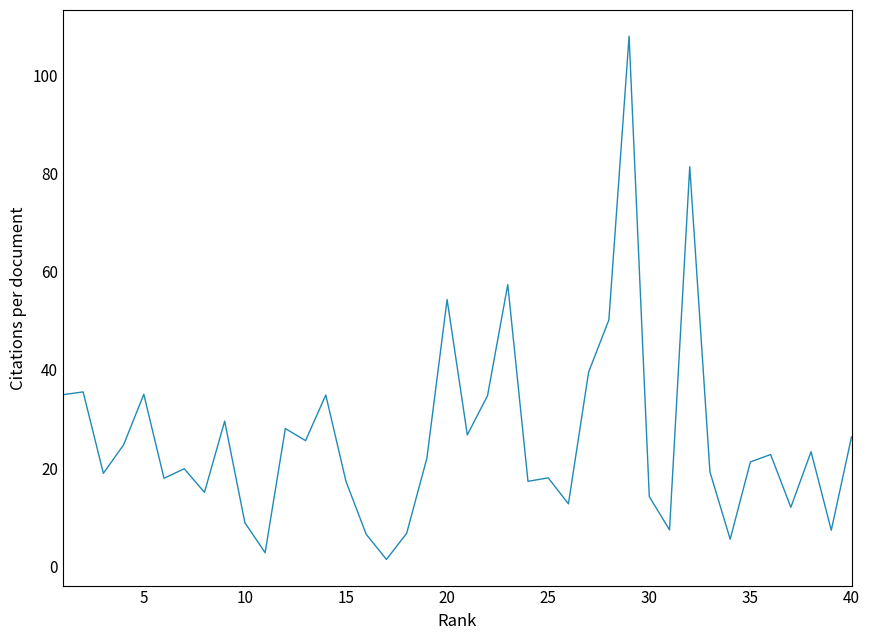

How many distinct data groups are displayed?

1